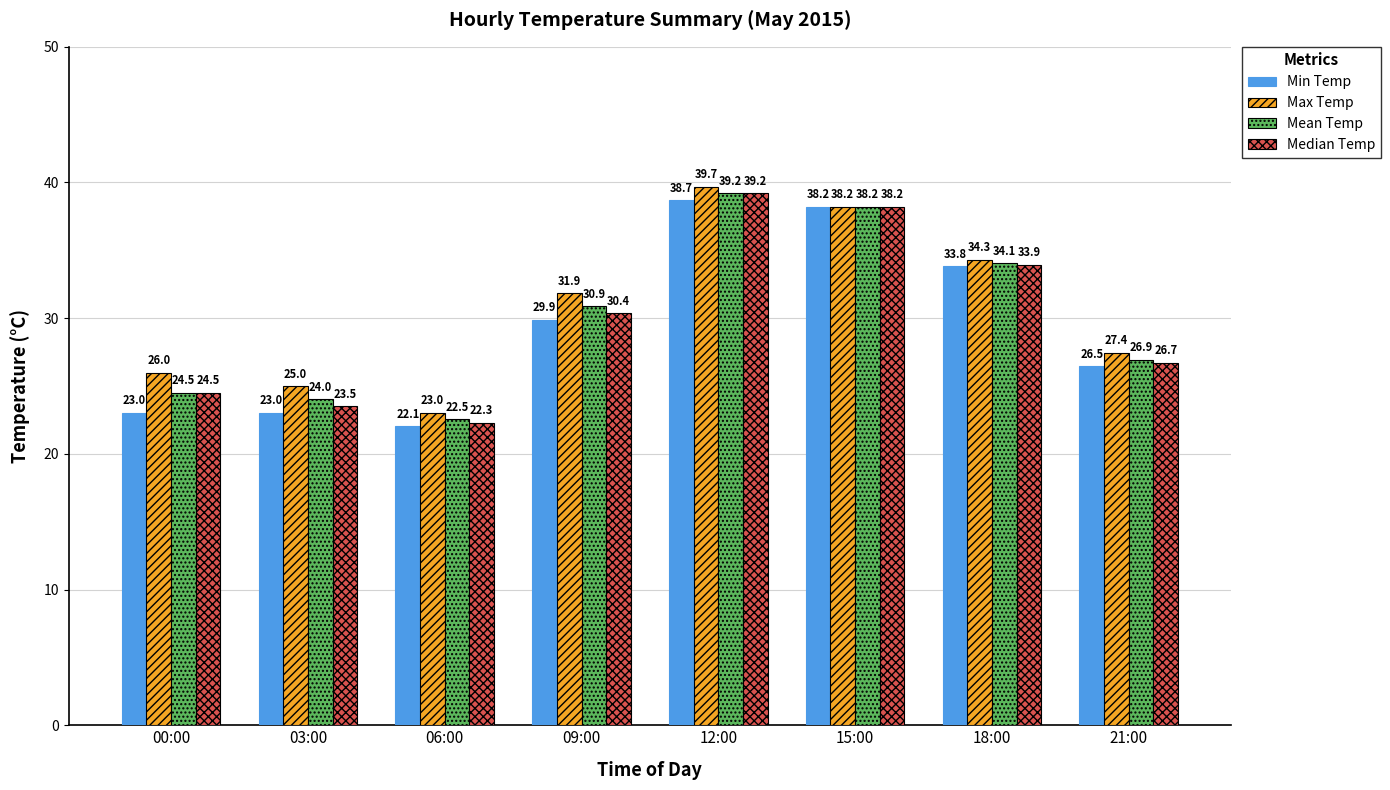

At how many categories does at least one series exceed 36?

2